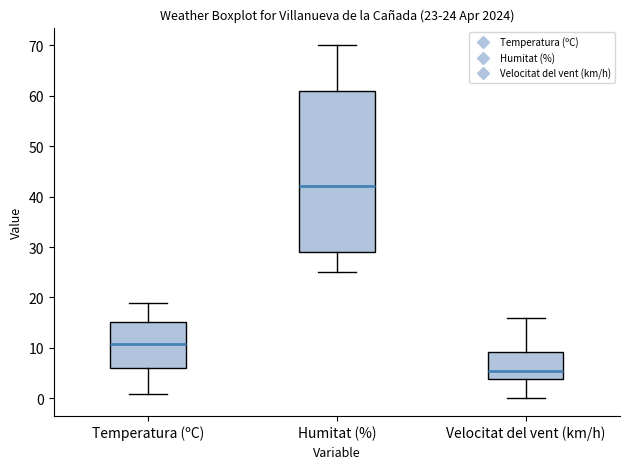

Comparing the boxes themselves (not the whiskers), which one is the tallest?

Humitat (%)